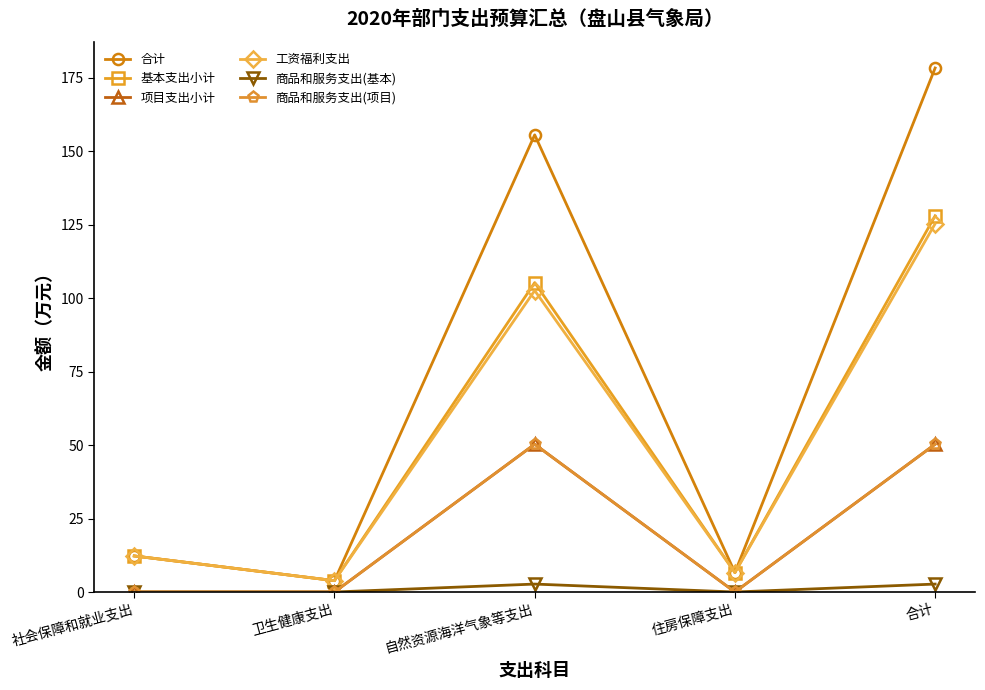

True or false: 合计 and 商品和服务支出(基本) intersect in this chart.

False